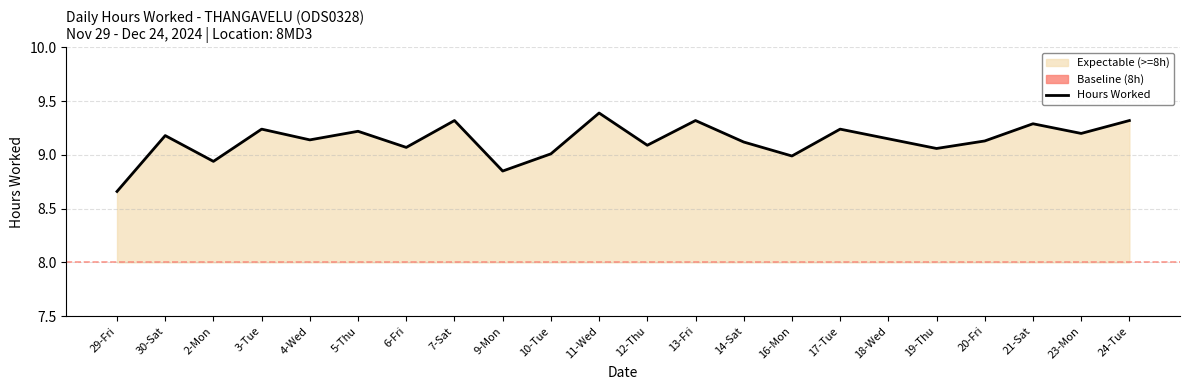

What is the ratio of the value at 24-Tue to the value at 12-Thu?

1.0